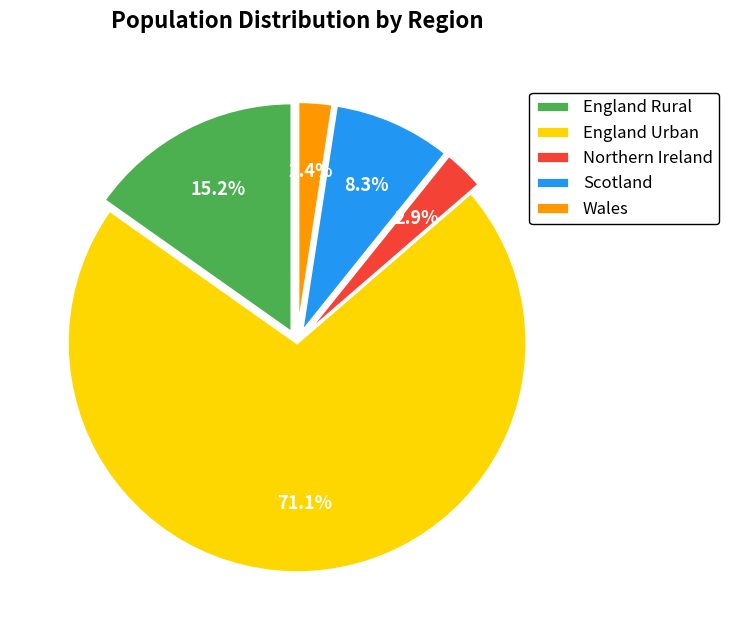

Is there a majority slice in this chart?

Yes